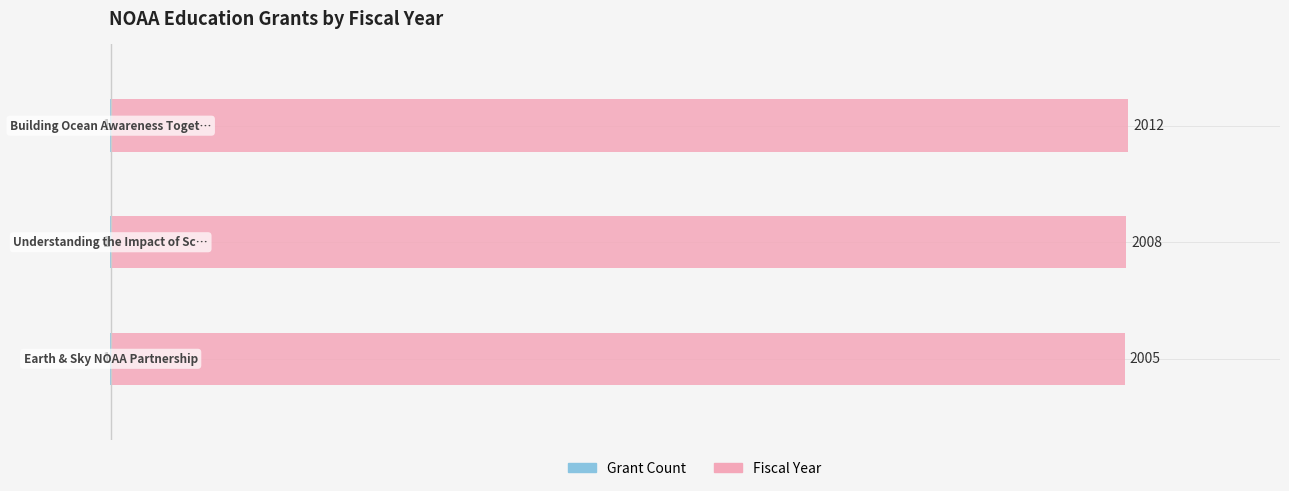

The Fiscal Year series shows 2948.6 at 0. True or false?

False